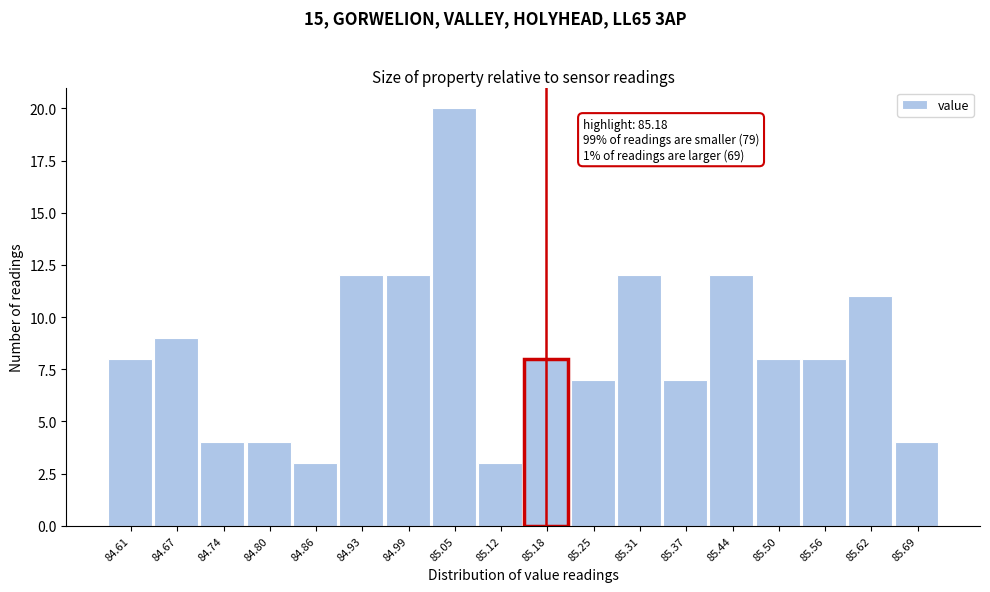

Which range on the x-axis has the tallest bar?

85.02 to 85.09